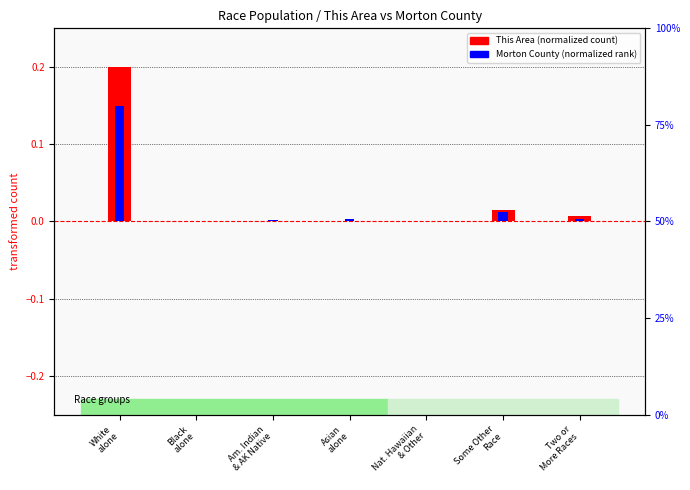

What is the difference between the This Area (normalized) values at White
alone and Asian
alone?

0.2